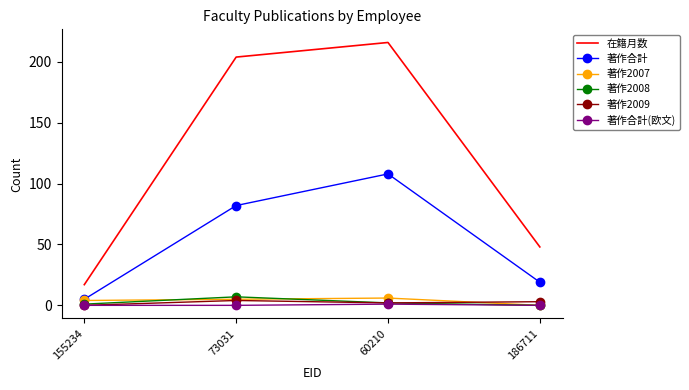

True or false: 著作2008 and 在籍月数 intersect in this chart.

False